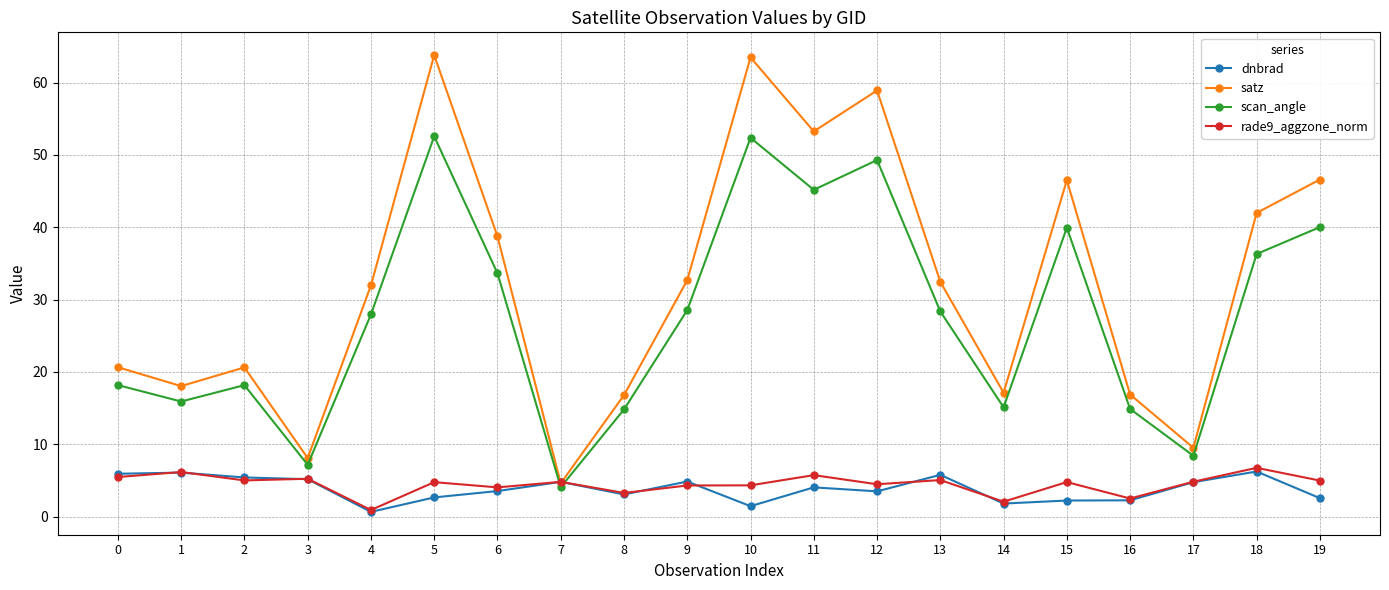

True or false: scan_angle has more than 0 points higher than both neighbors.

True